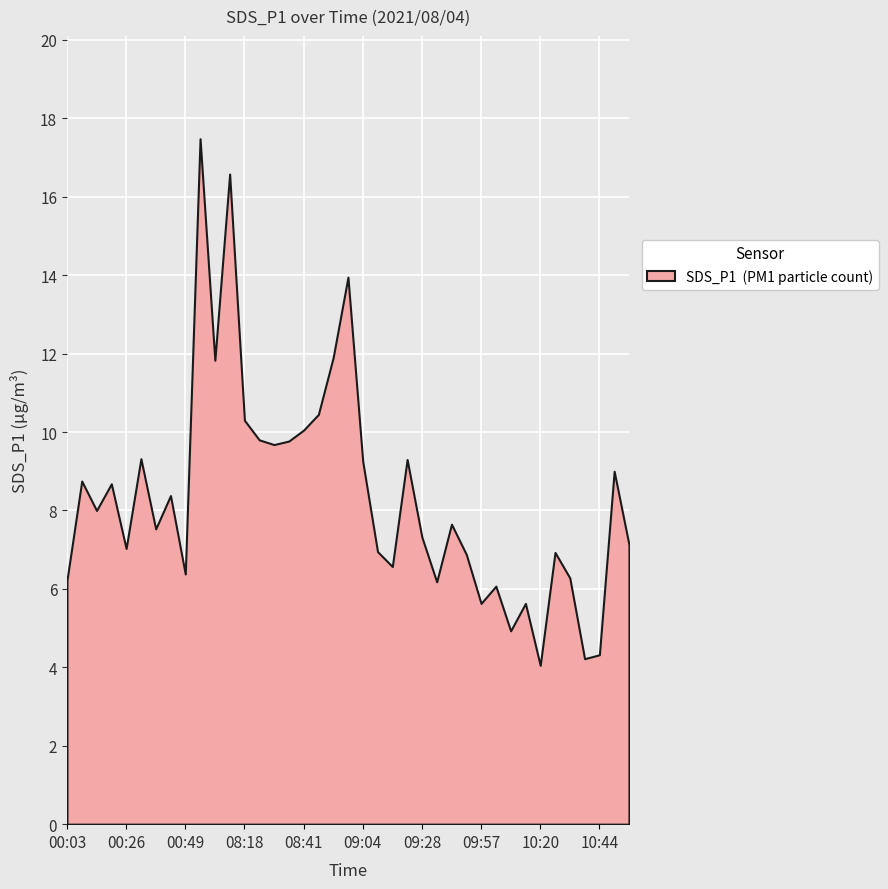

At which category does the chart reach its minimum across all series?

10:20